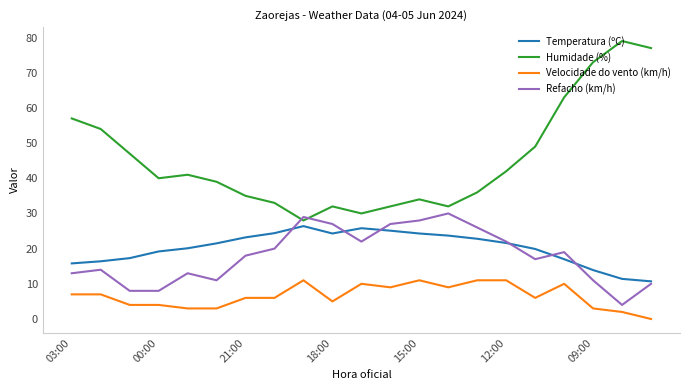

Which series has the largest range (max minus min)?

Humidade (%)